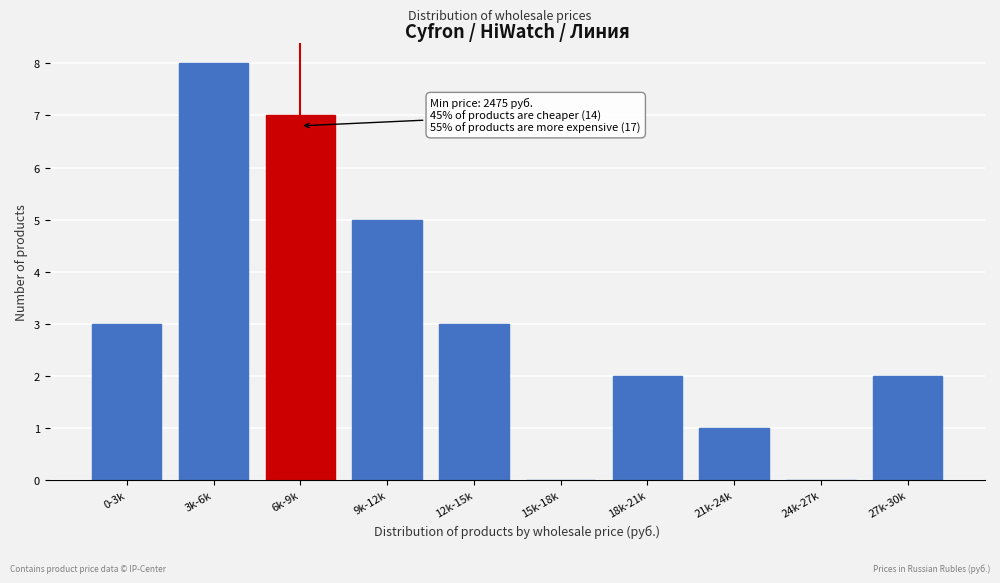

Reading left to right, list all the values displayed in this chart.

0-3k=3	3k-6k=8	6k-9k=7	9k-12k=5	12k-15k=3	15k-18k=0	18k-21k=2	21k-24k=1	24k-27k=0	27k-30k=2